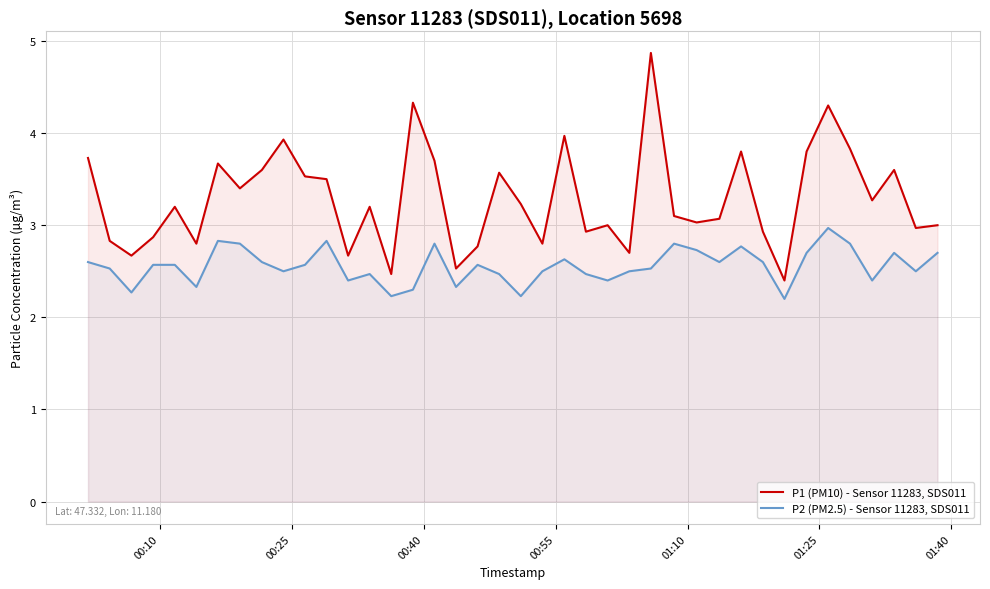

True or false: P1 (PM10) - Sensor 11283, SDS011 and P2 (PM2.5) - Sensor 11283, SDS011 intersect in this chart.

False